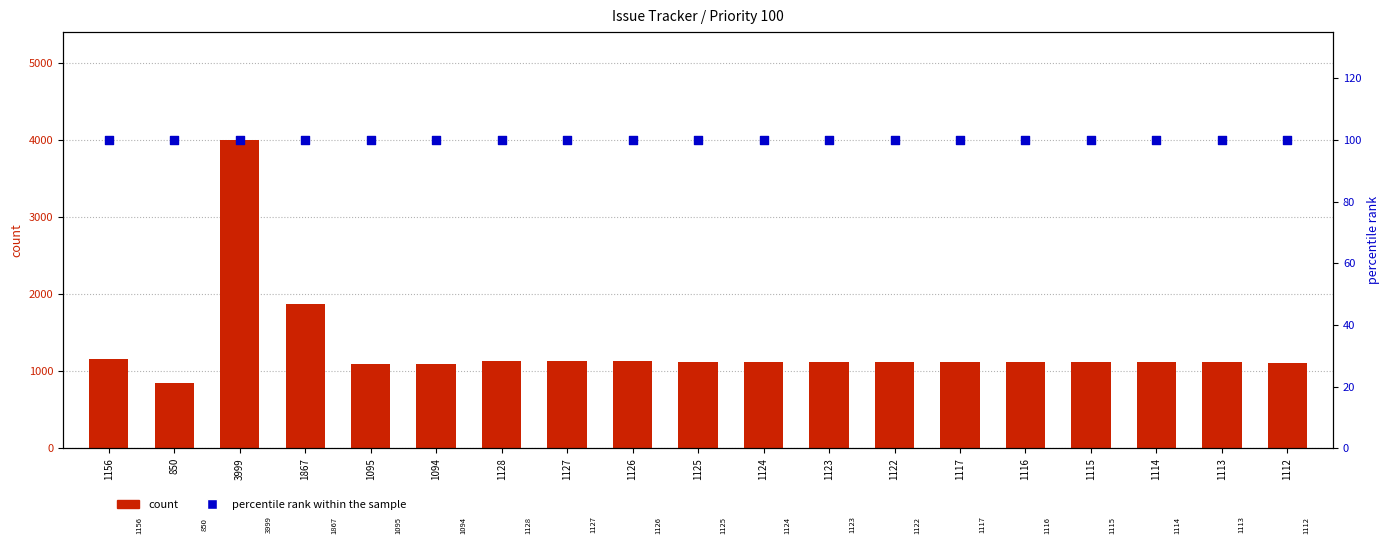

At how many categories does at least one series exceed 459?

19